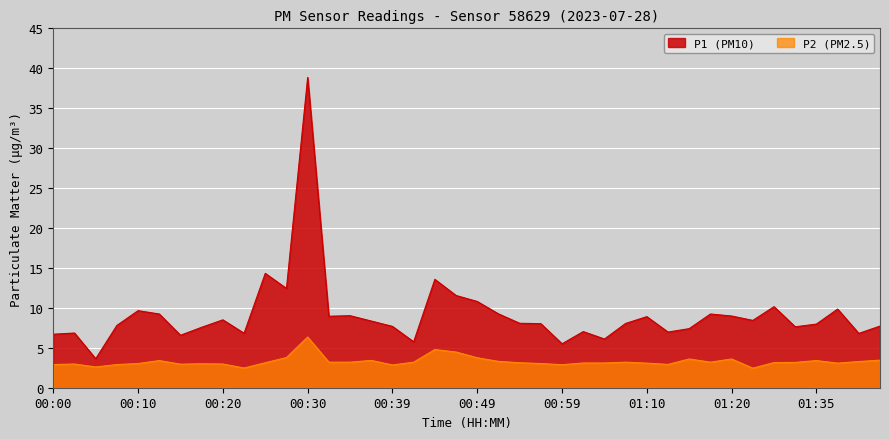

Which series has the largest total across all categories?

P1 (PM10)